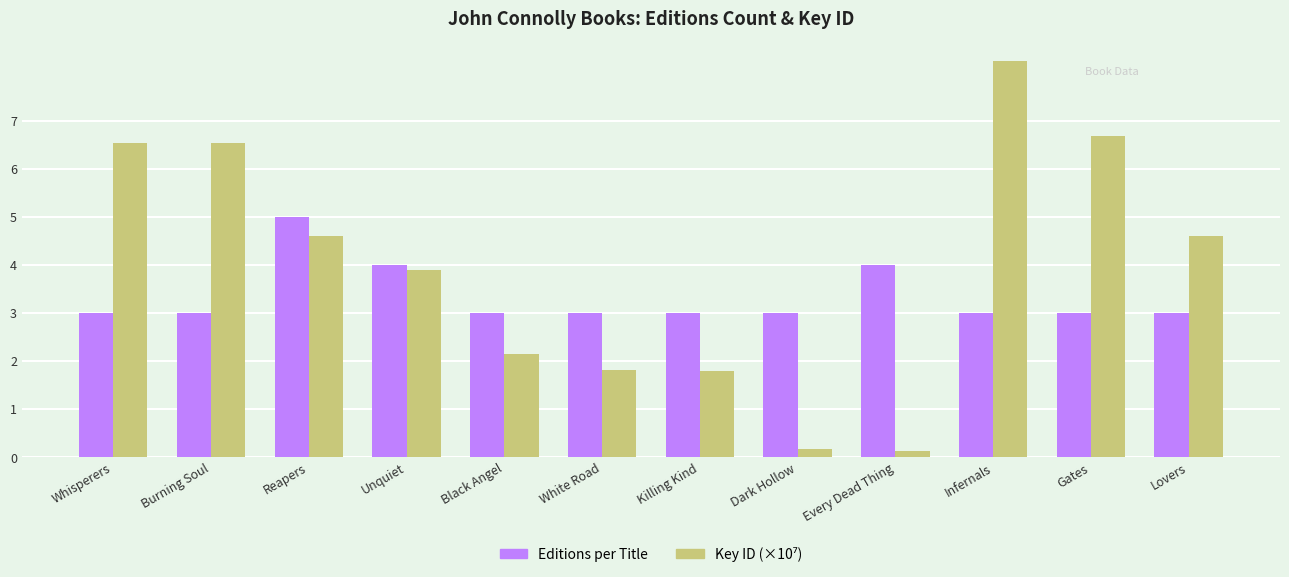

At which category is the sum across all series the highest?

Infernals